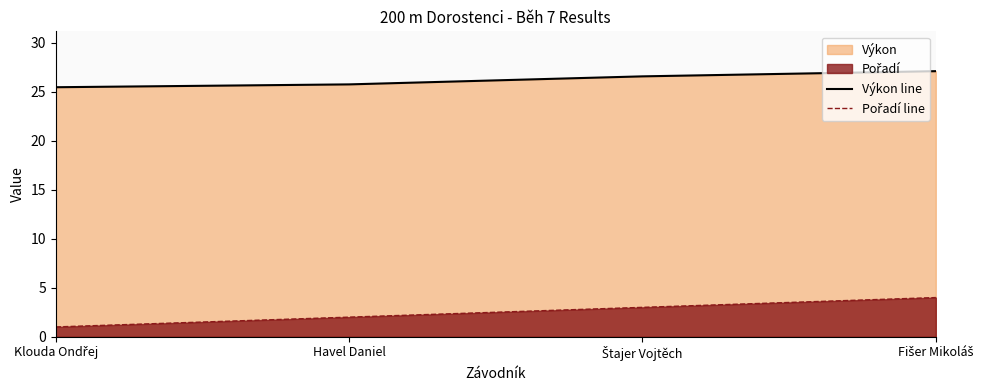

The value of Pořadí line at Klouda Ondřej is 0.5. True or false?

False